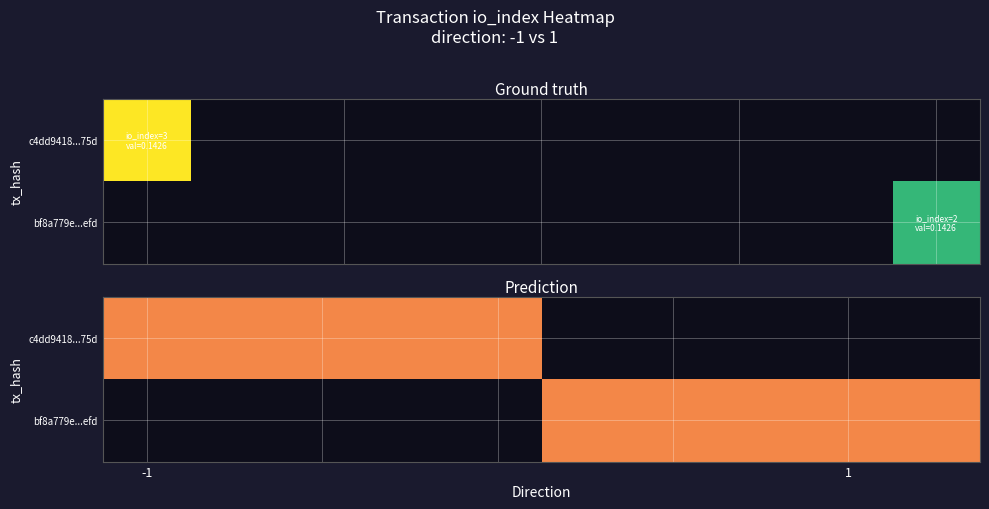

Rank the series by their average value, from highest to lowest.

bf8a779ed0b51d7c6a5f32bd1f11717f5323efd, c4dd9418f2f3aebf618e9c811e4028ffd9bf75d